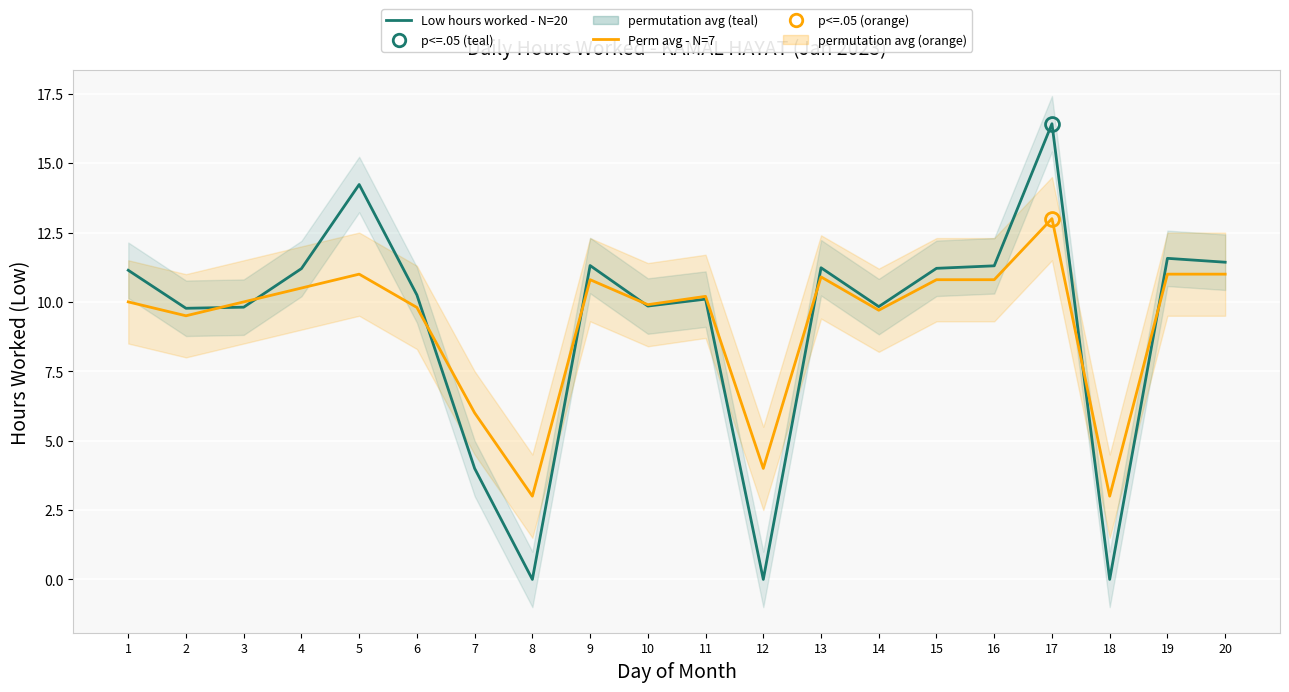

How many times do Low hours - N=20 and Perm avg - N=7 cross each other?

8